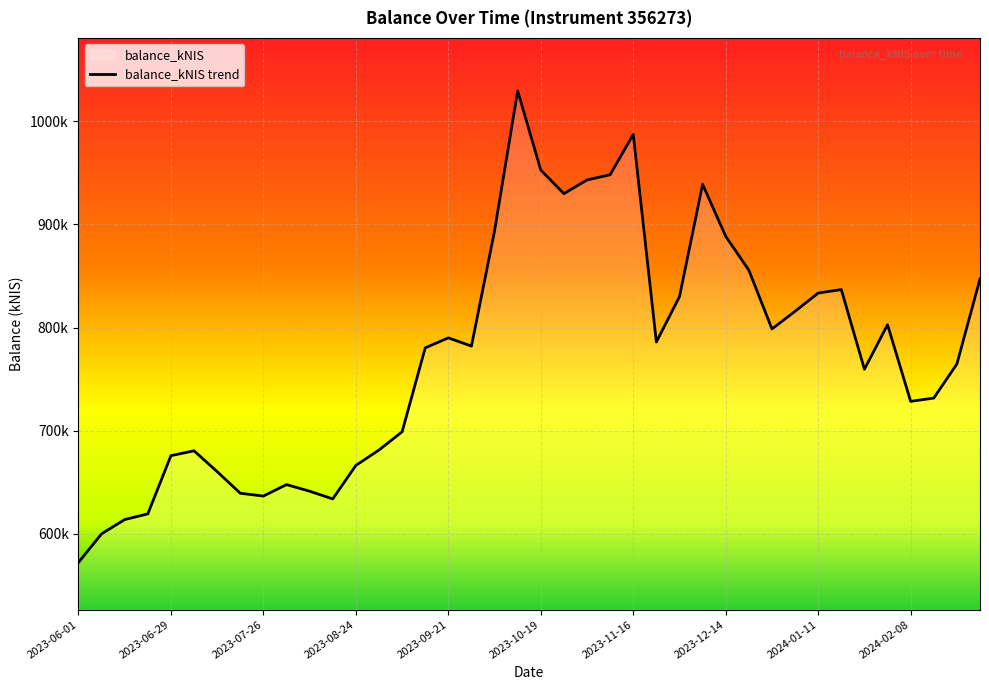

What is the difference between the second highest and minimum values?

415270.2